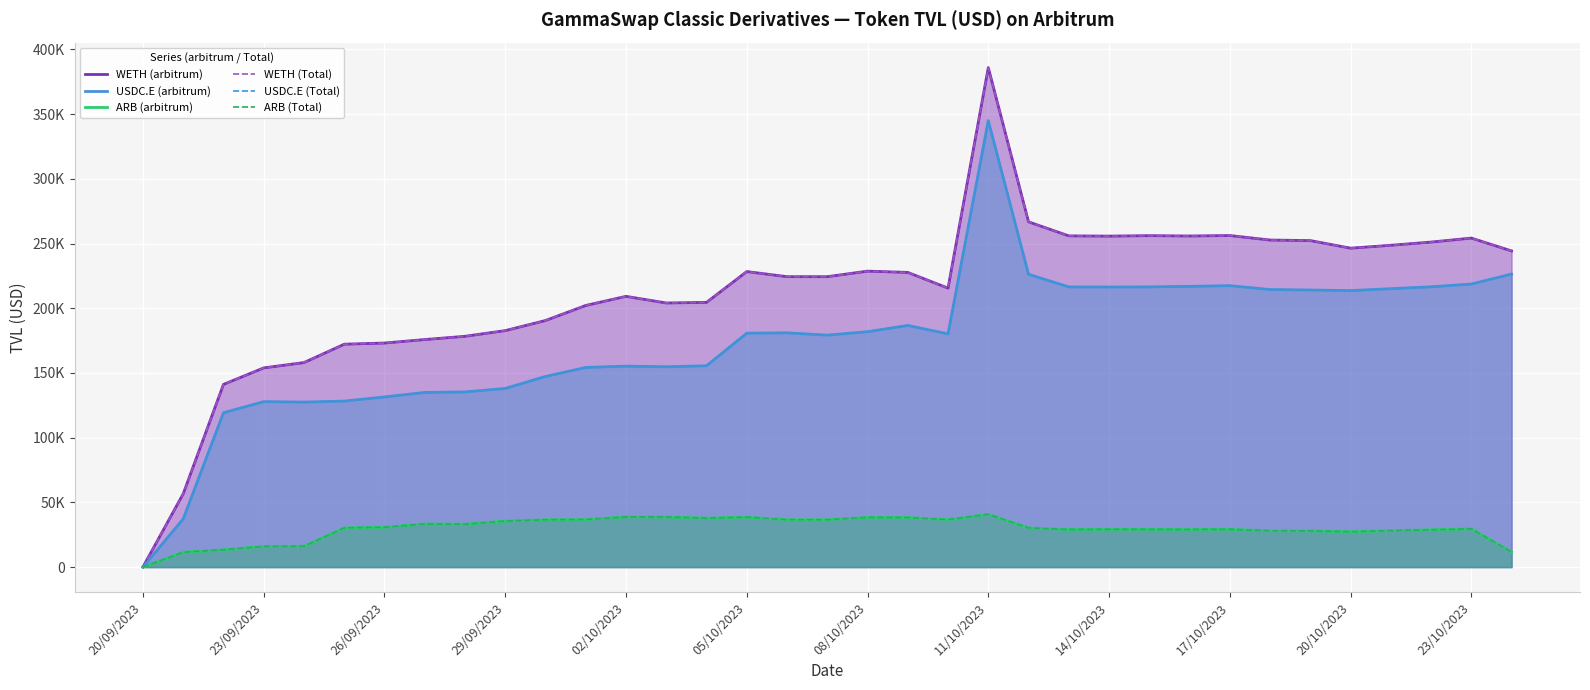

How many interior local valleys does the ARB (Total) series have?

7